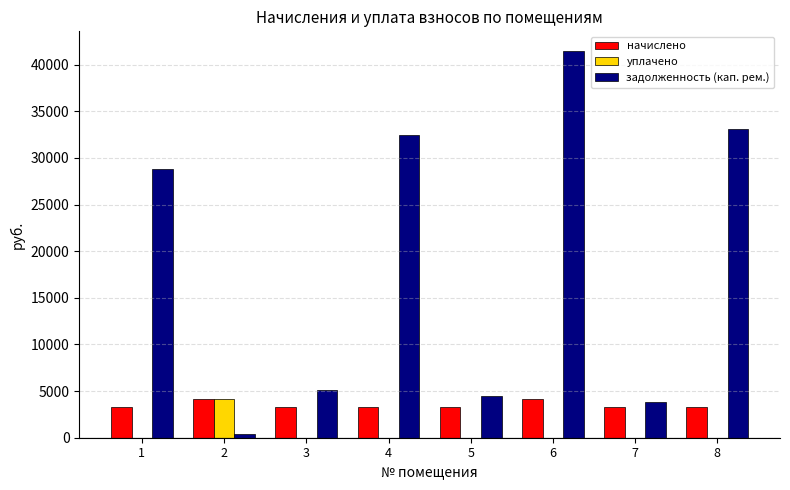

Which series changed the most between 1 and 3?

задолженность (кап. рем.)